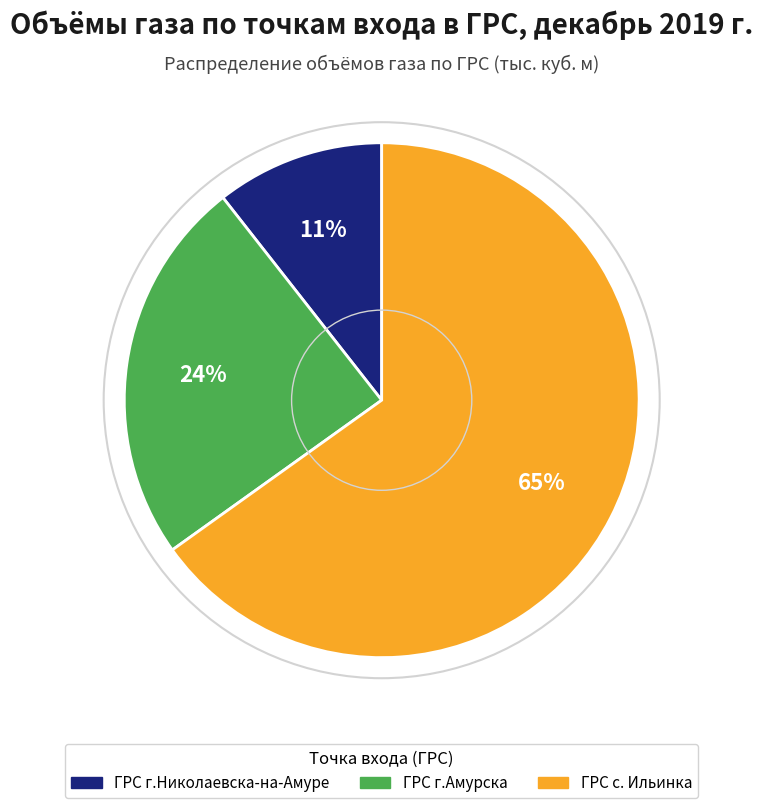

How many segments does this pie chart have?

3